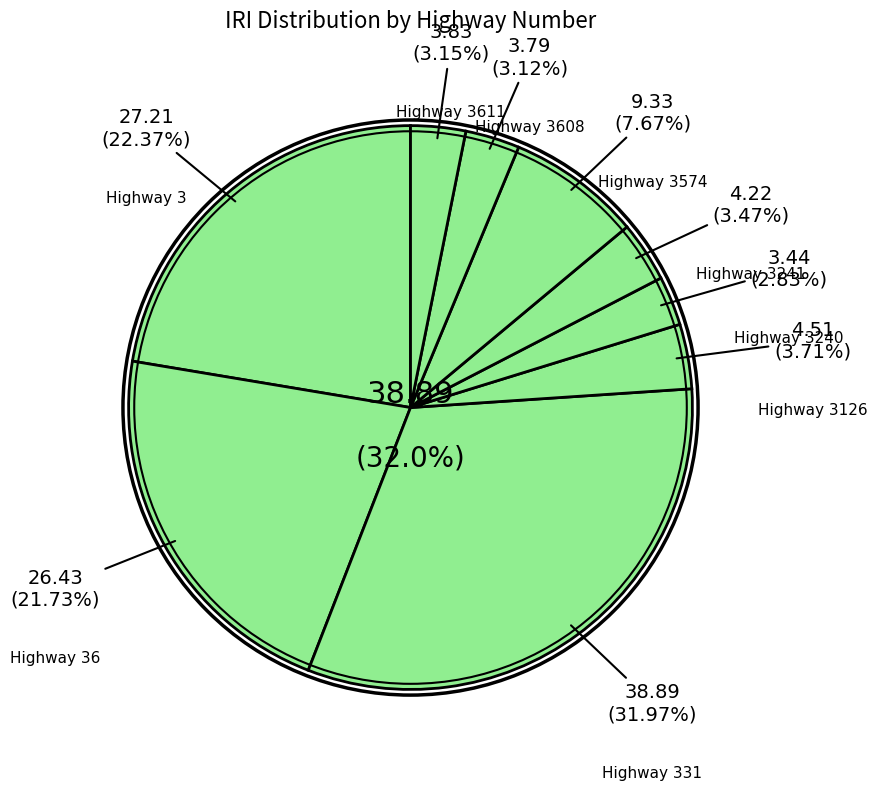

Is there any slice that represents more than half of the pie?

No